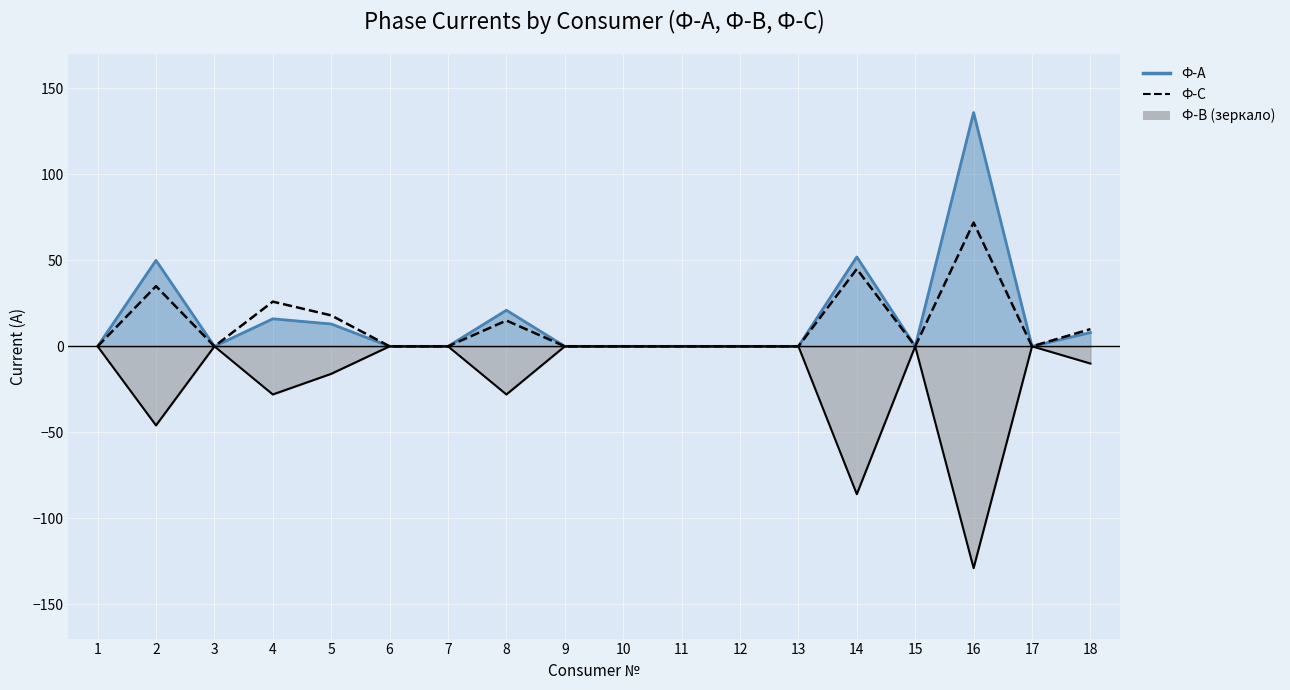

Where is the first local maximum?

2